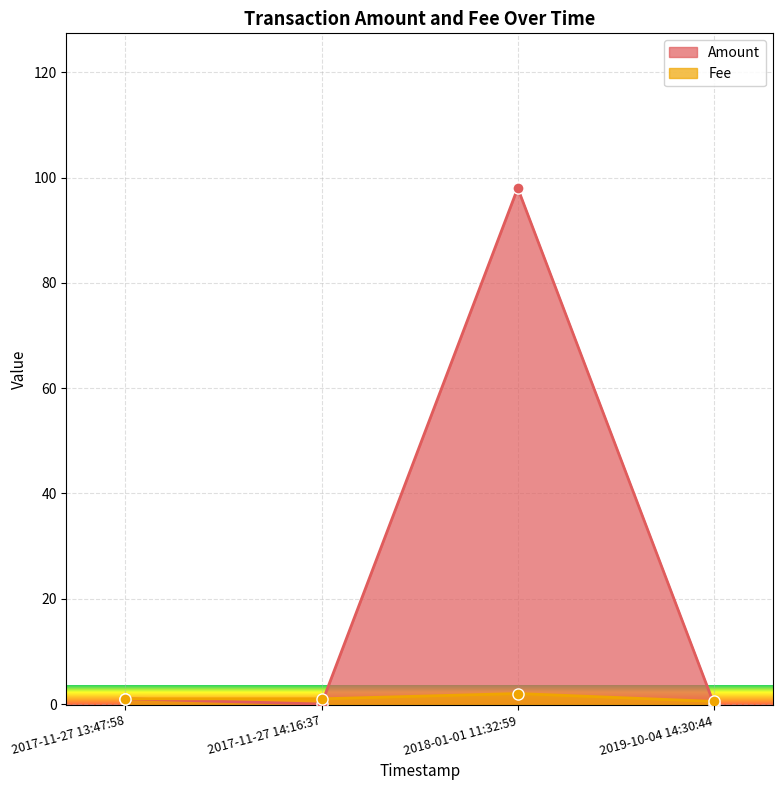

List the series in order of their overall mean, lowest first.

Fee, Amount